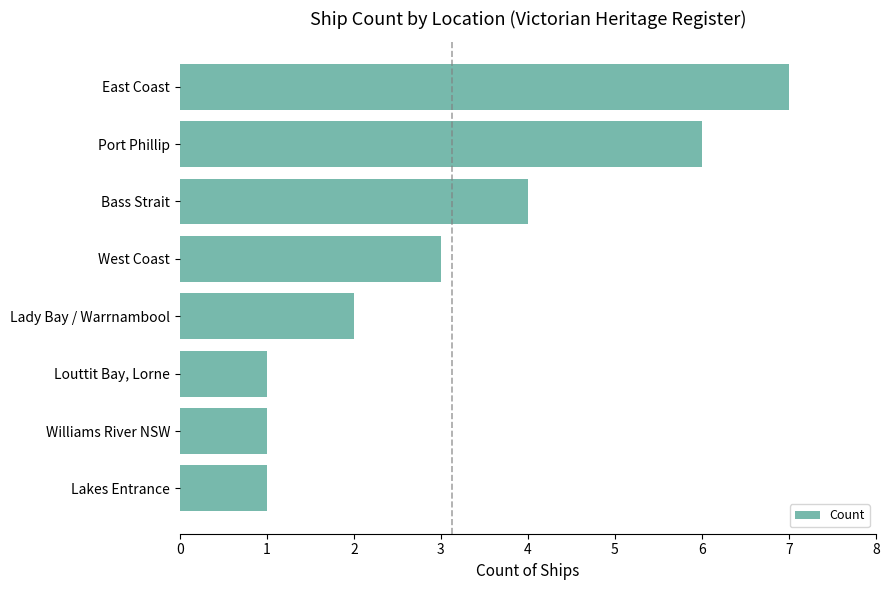

What is the change in value from Louttit Bay, Lorne to Bass Strait?

+3